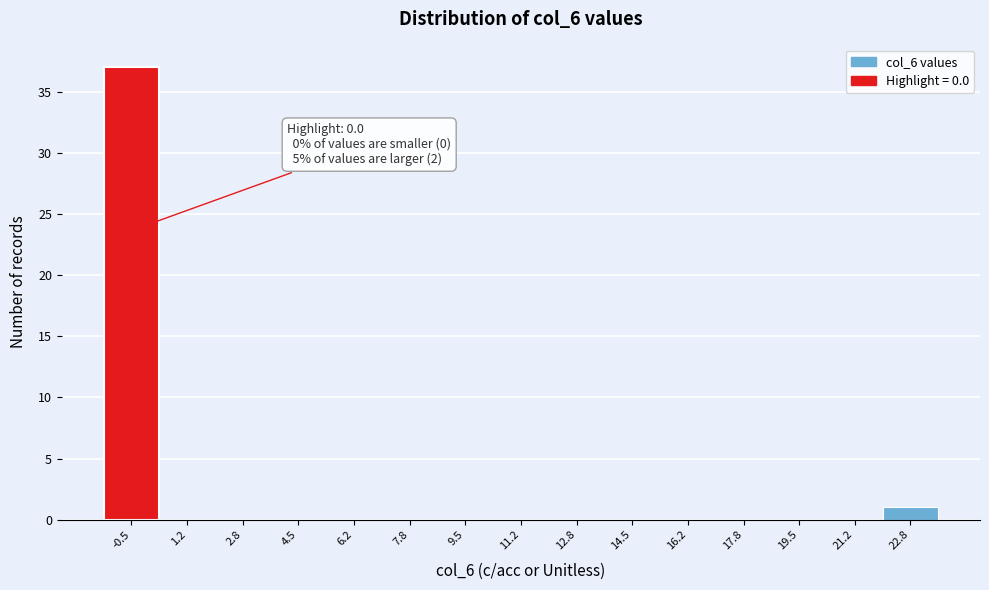

Reading right to left, what are all the values shown in this chart?

22.8=1	21.2=0	19.5=0	17.8=0	16.2=0	14.5=0	12.8=0	11.2=0	9.5=0	7.8=0	6.2=0	4.5=0	2.8=0	1.2=0	-0.5=37